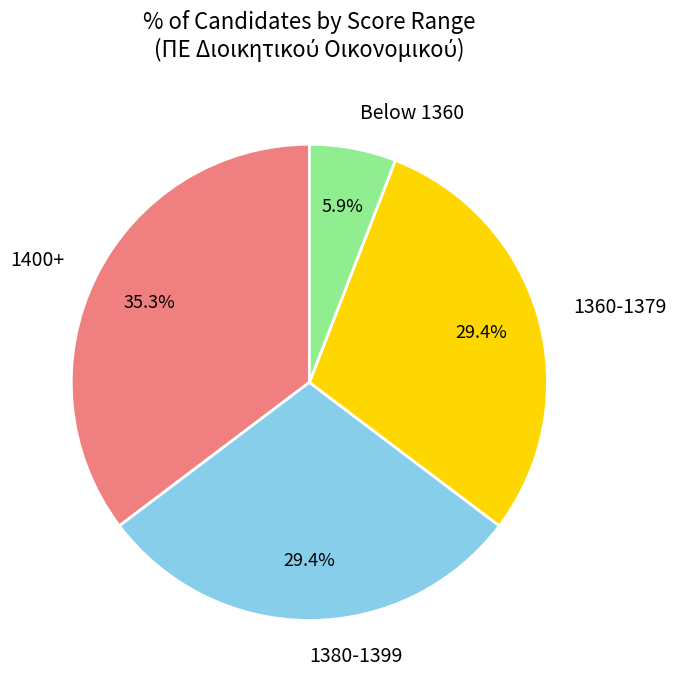

What is the smallest slice in the pie chart?

Below 1360